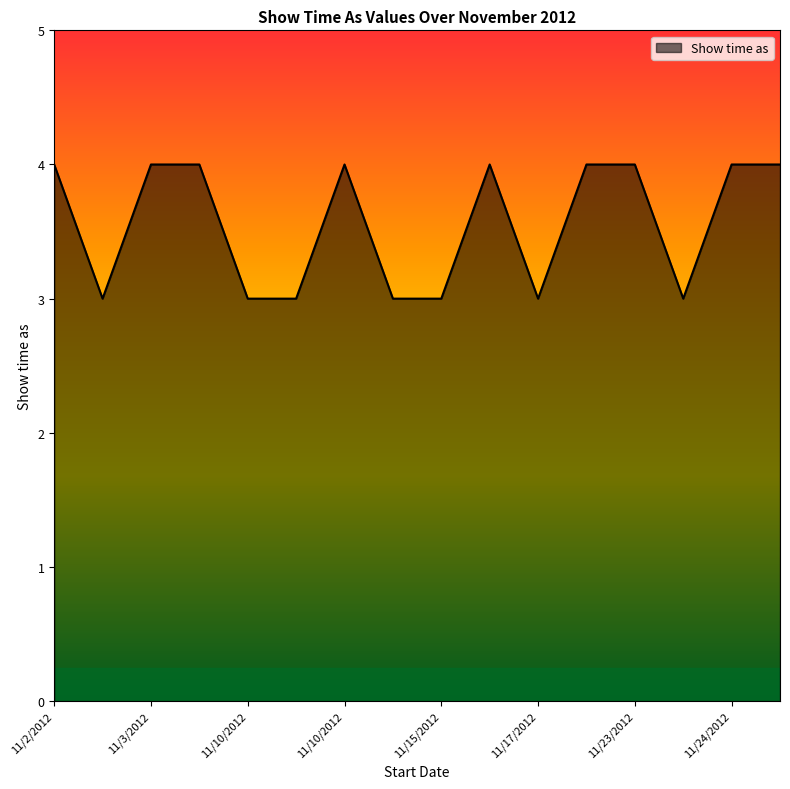

What is the greatest value displayed?

4